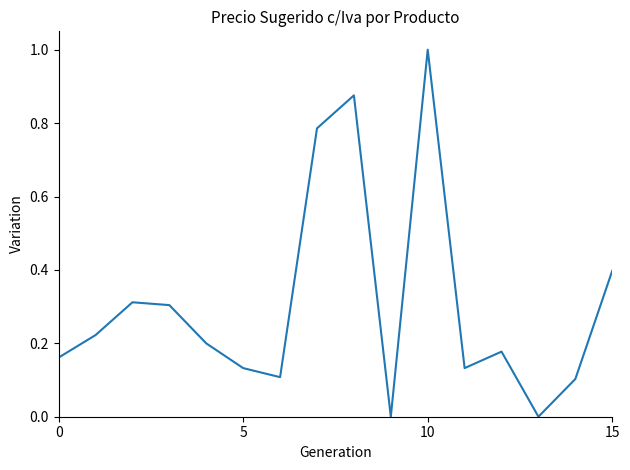

What is the maximum value shown in the chart?

1.0